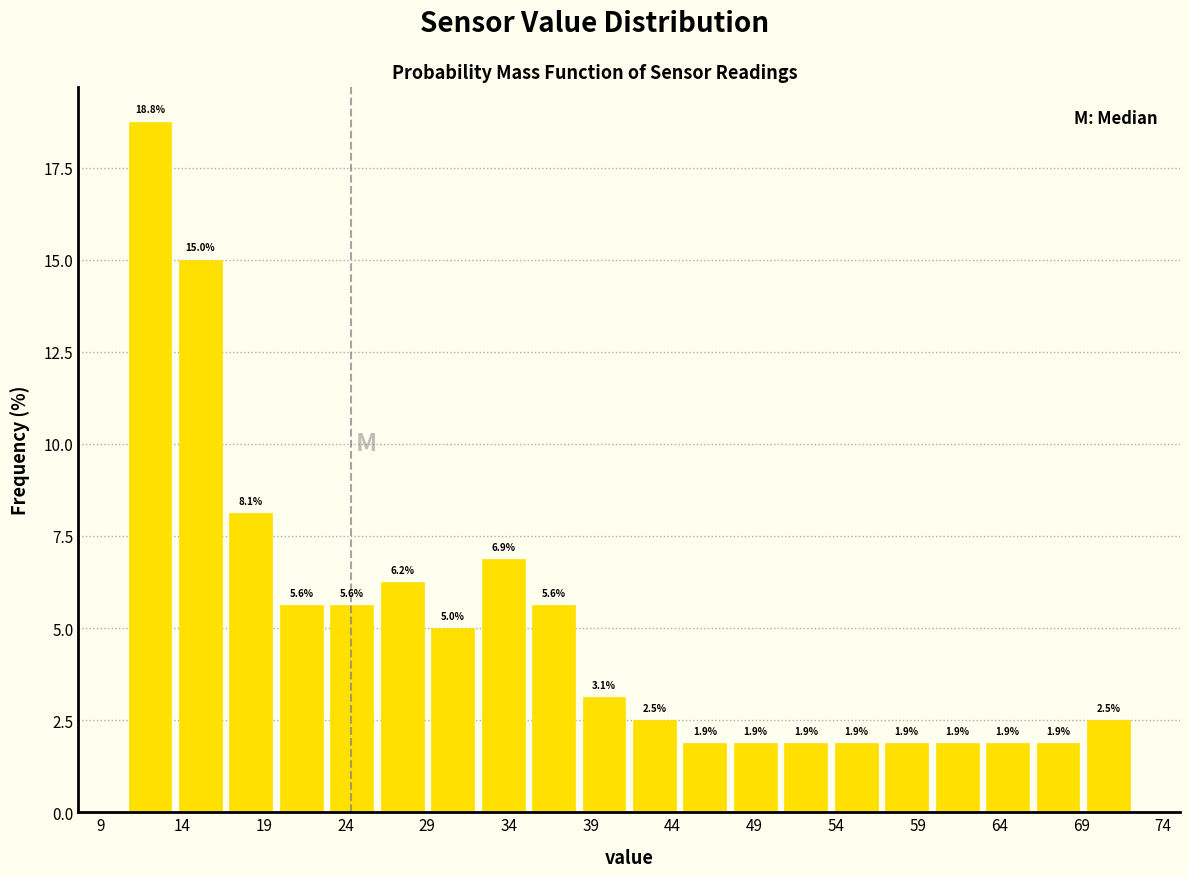

Over which range of the x-axis is the bar tallest?

10.5 to 13.5